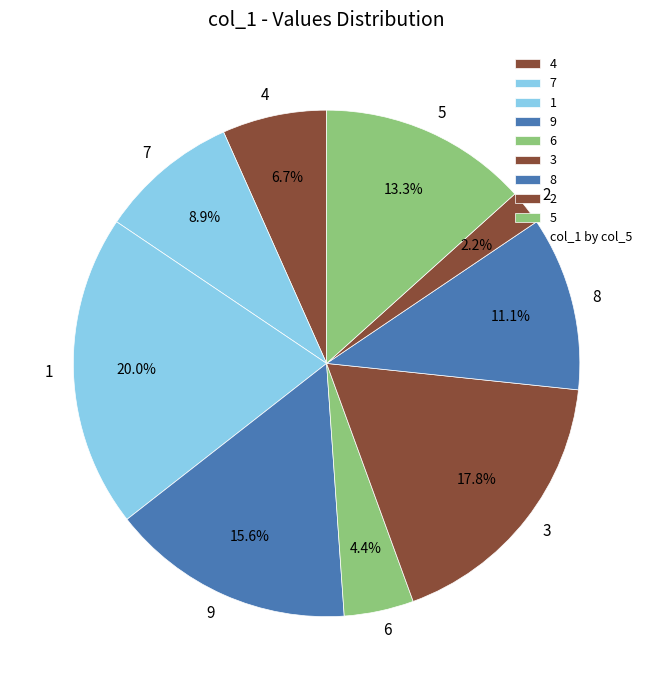

Is there any slice that represents more than half of the pie?

No